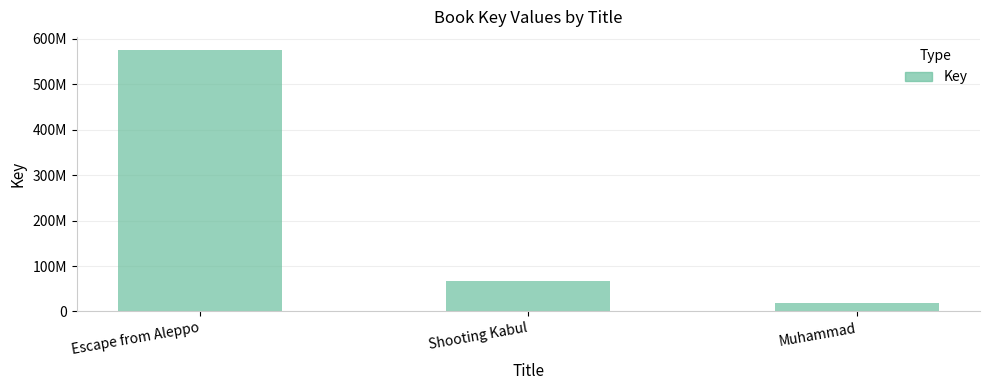

Between Shooting Kabul and Escape from Aleppo, which is larger?

Escape from Aleppo